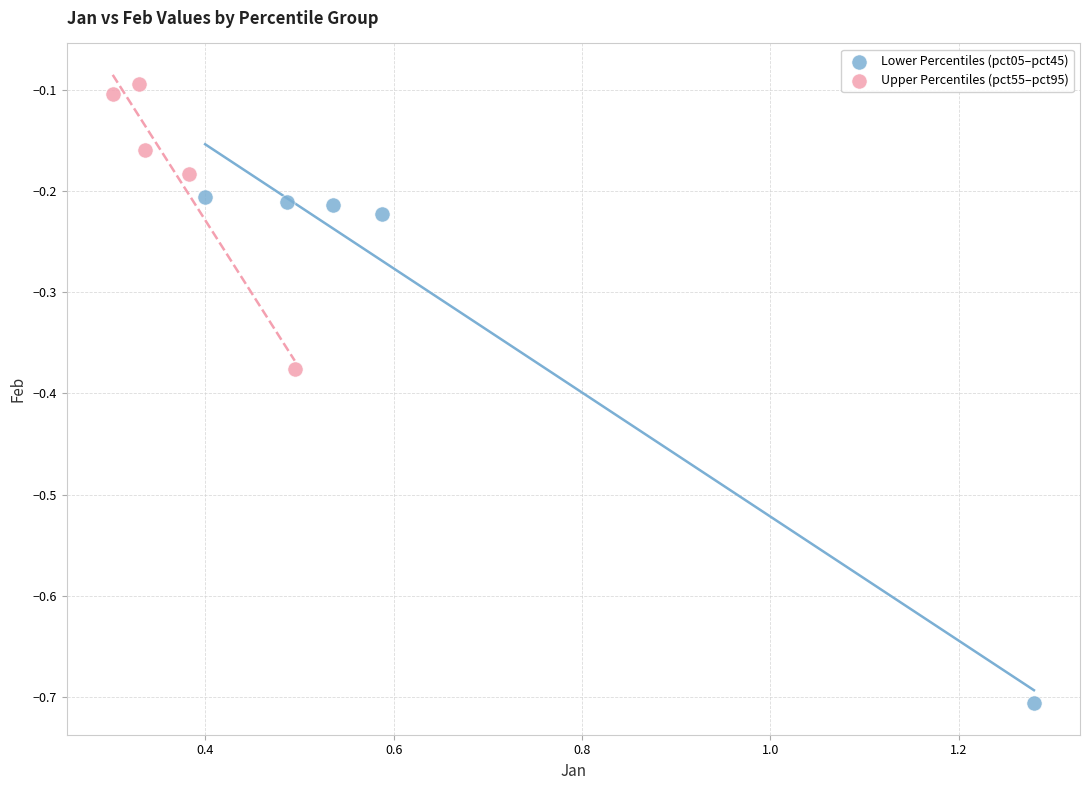

Which series contains the lowest Y value?

Lower Percentiles (pct05–pct45)